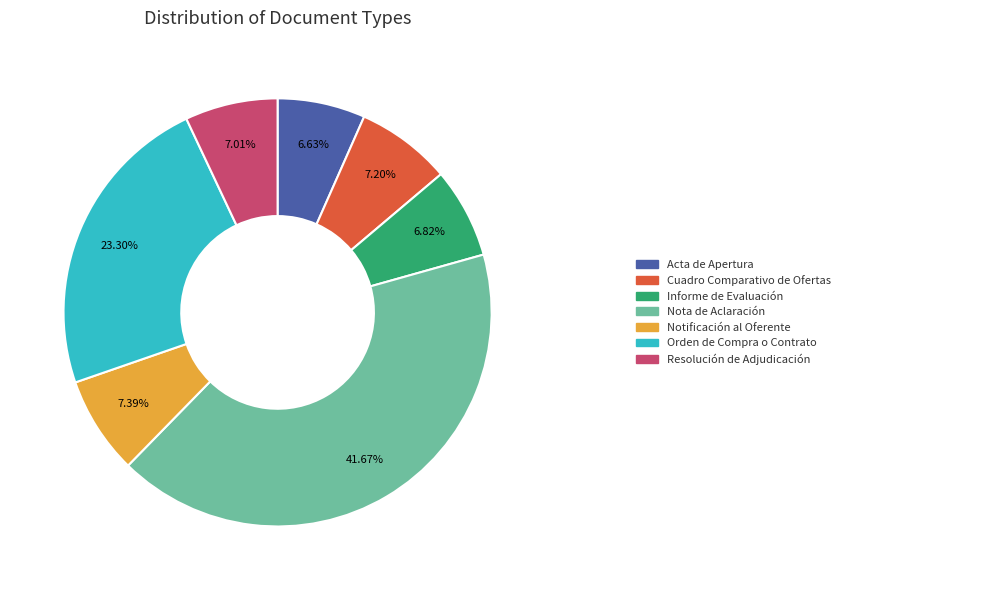

Is there a majority slice in this chart?

No